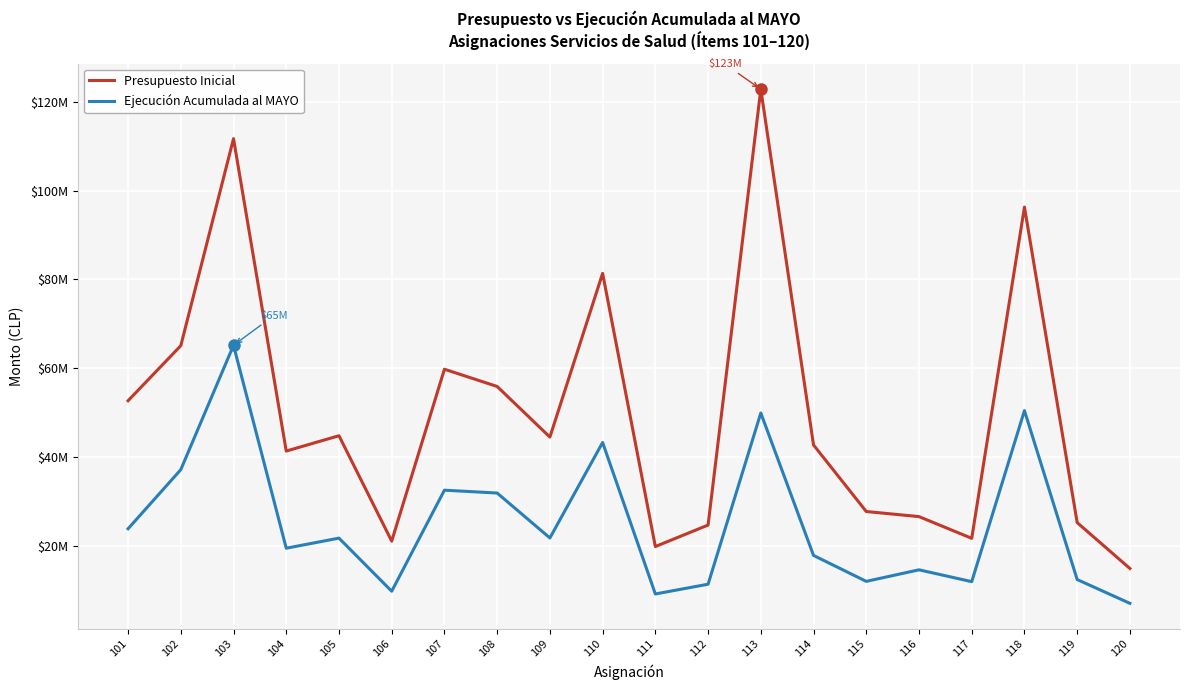

Does the chart display data point markers on the line(s)?

No